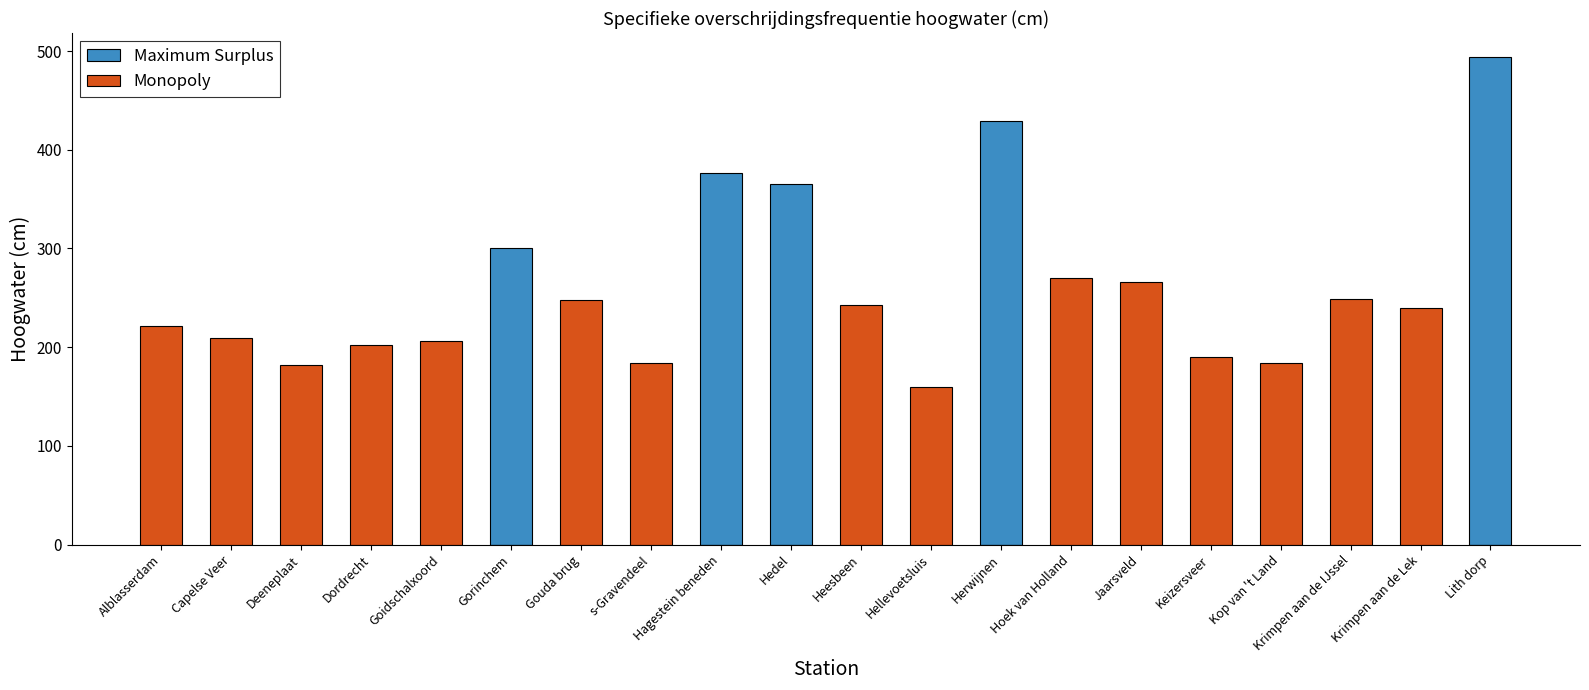

Rank the series by their maximum value, from lowest to highest.

Monopoly, Maximum Surplus